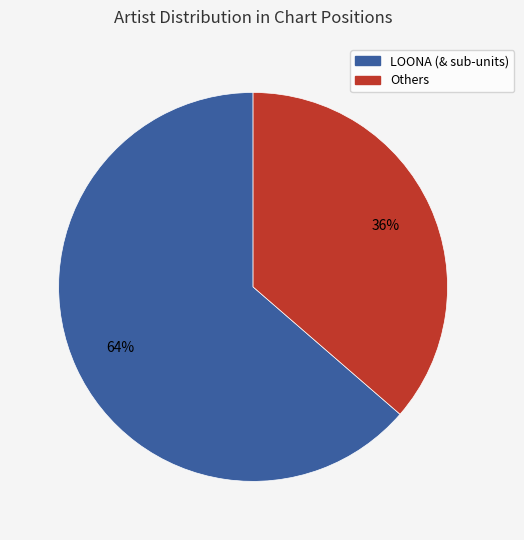

How many slices are in this pie chart?

2